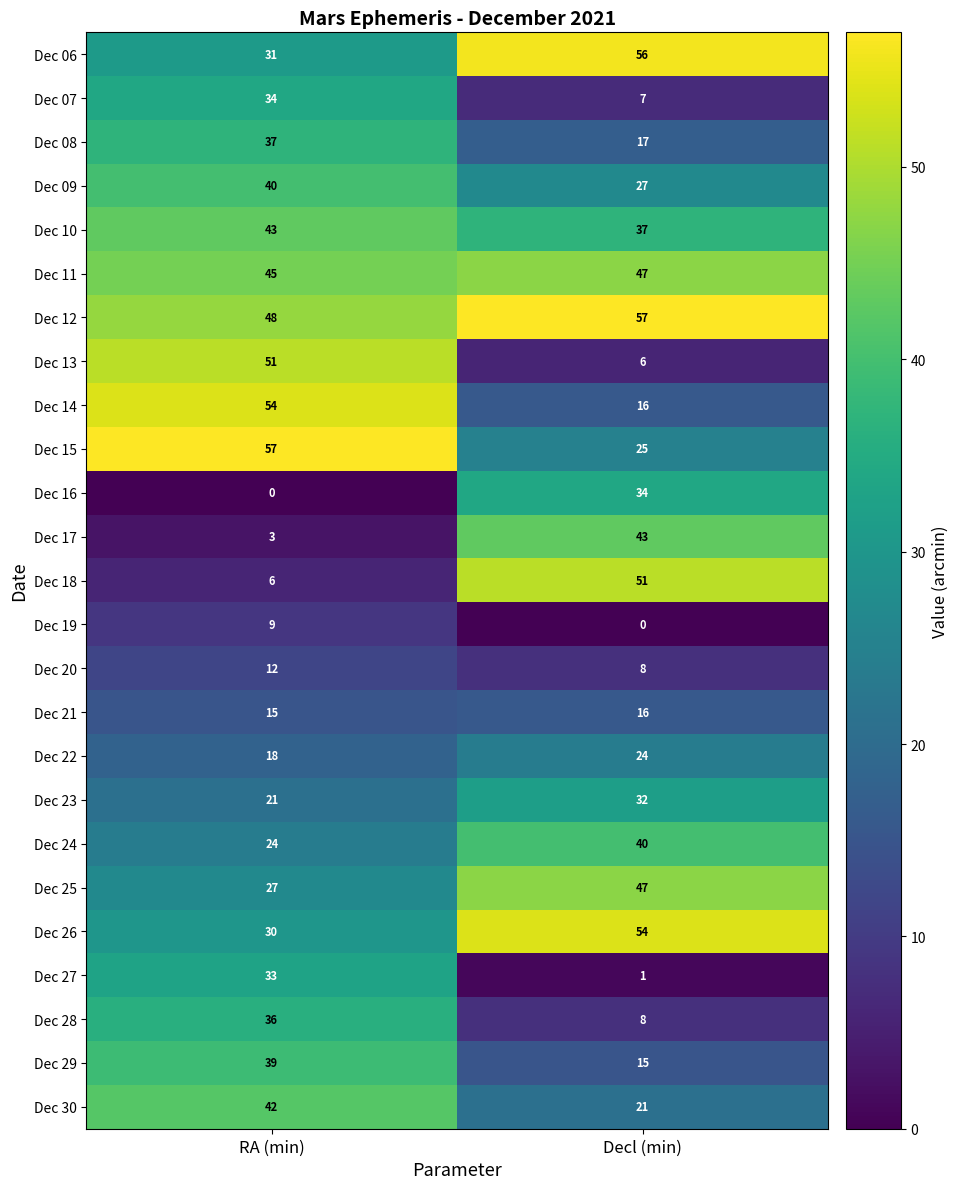

At how many categories does at least one series exceed 8?

2